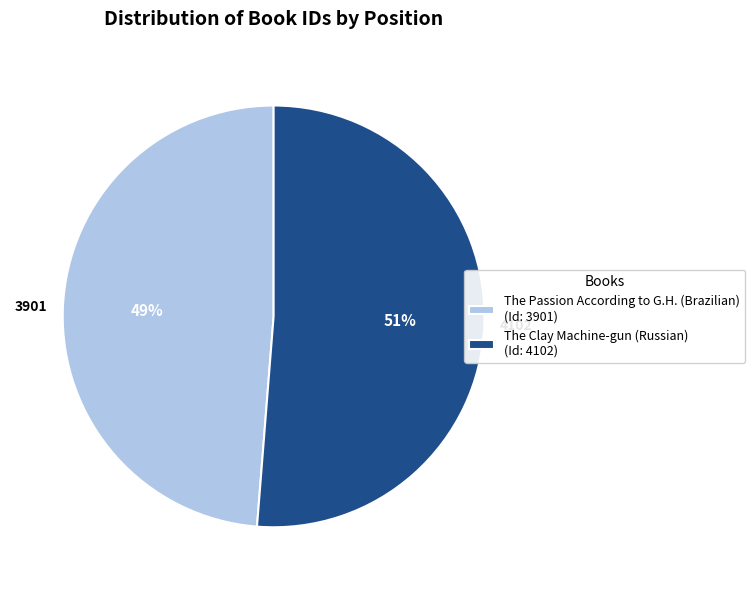

What percentage is the The Clay Machine-gun (Russian) slice, to the nearest percent?

51%